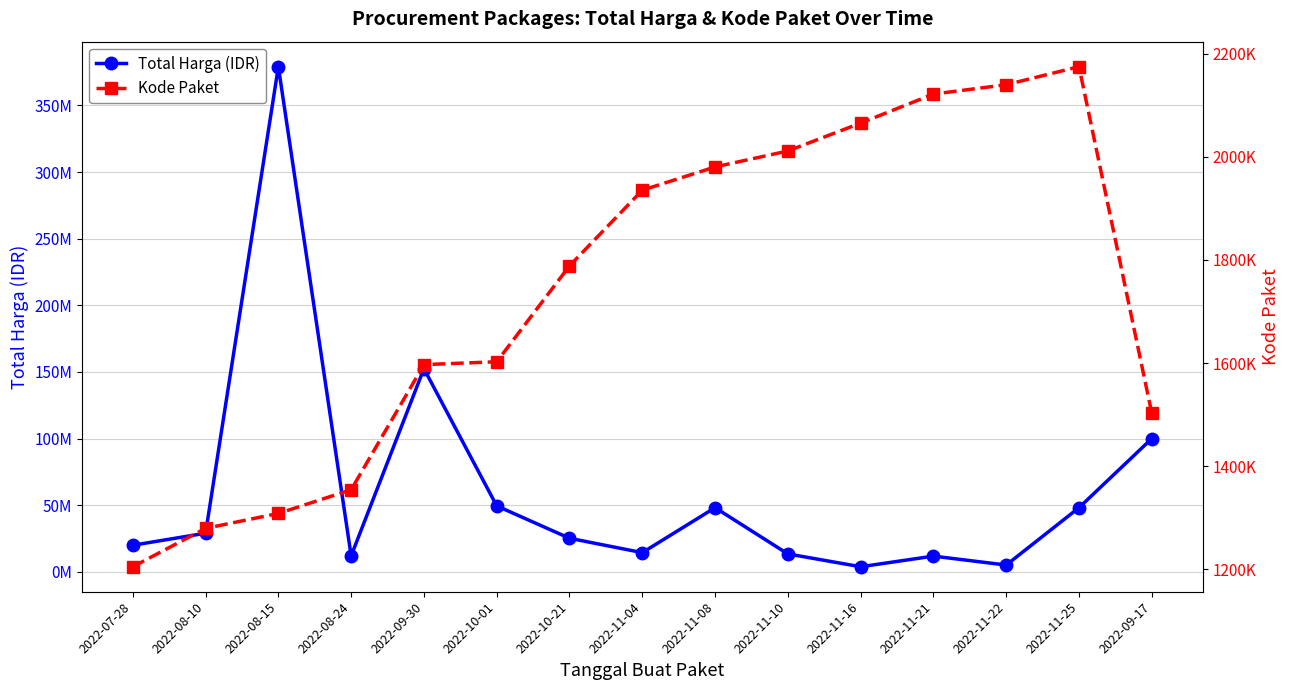

The Kode Paket series shows 2712289 at 2022-10-21. True or false?

False